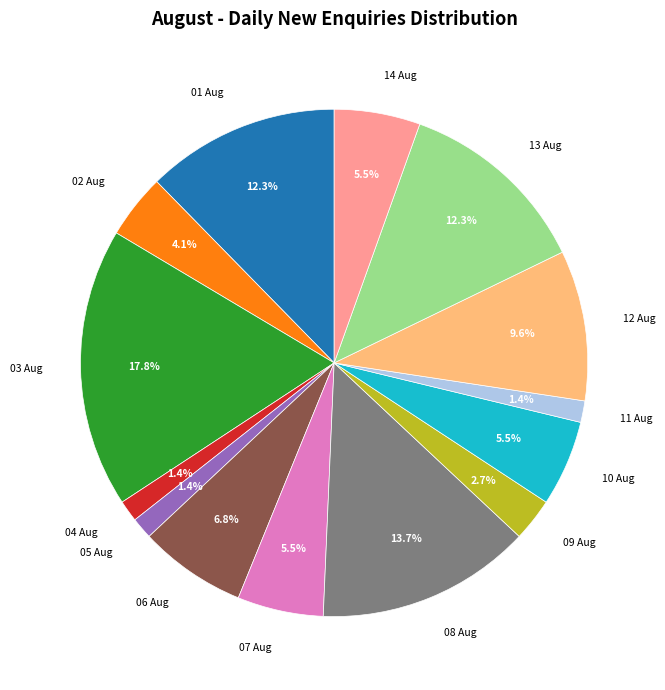

Does any single category account for the majority?

No